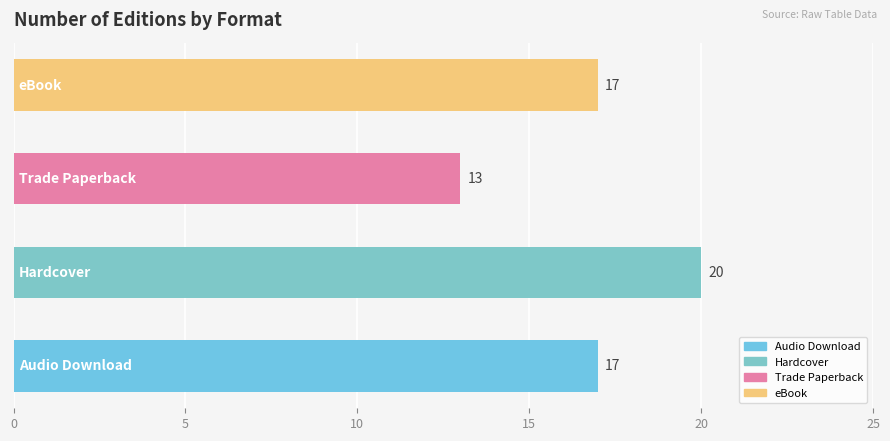

What is the average value?

17